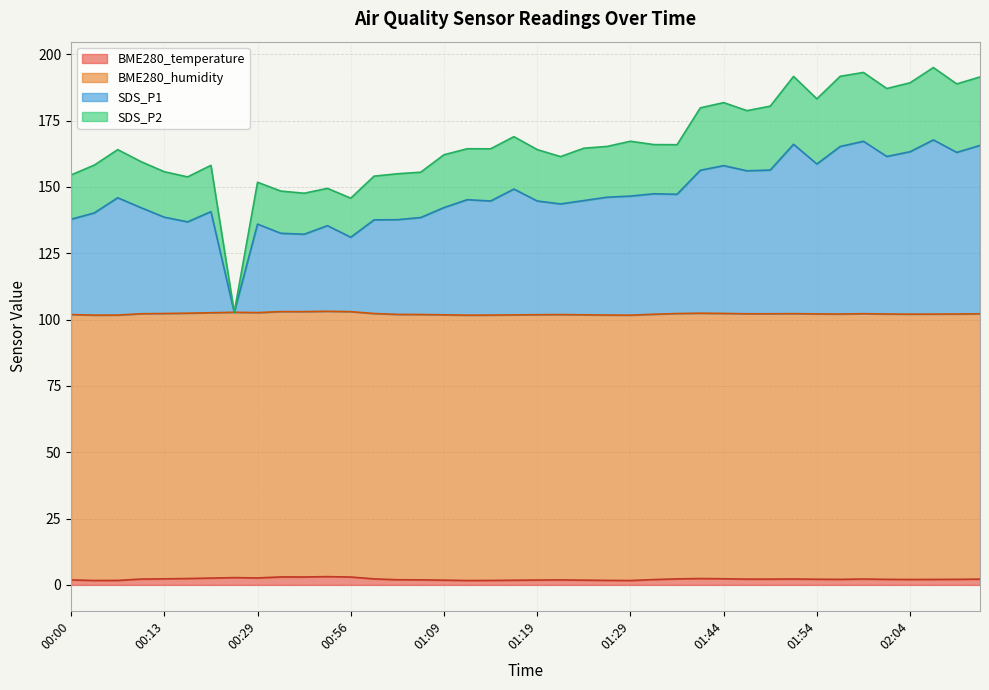

Between 01:02 and 01:04, which is larger?

01:02